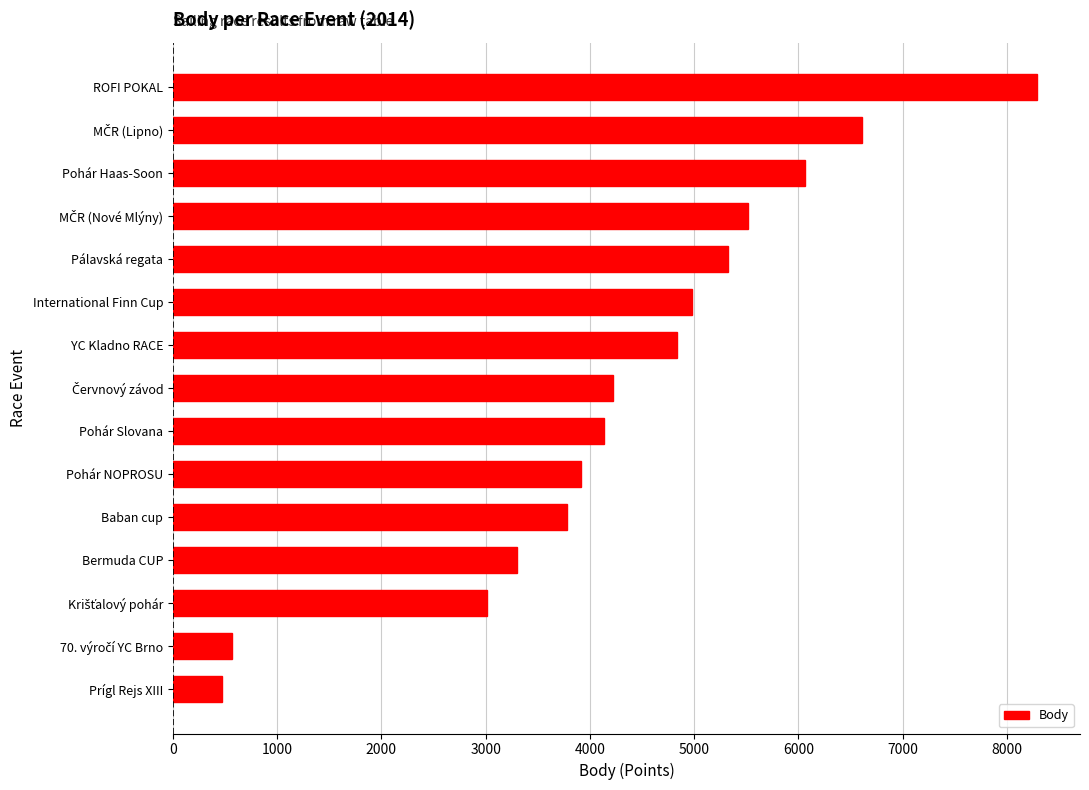

Reading bottom to top, transcribe all the data shown in this chart.

469	563	3012	3303	3784	3915	4139	4221	4832	4975	5326	5519	6064	6606	8287